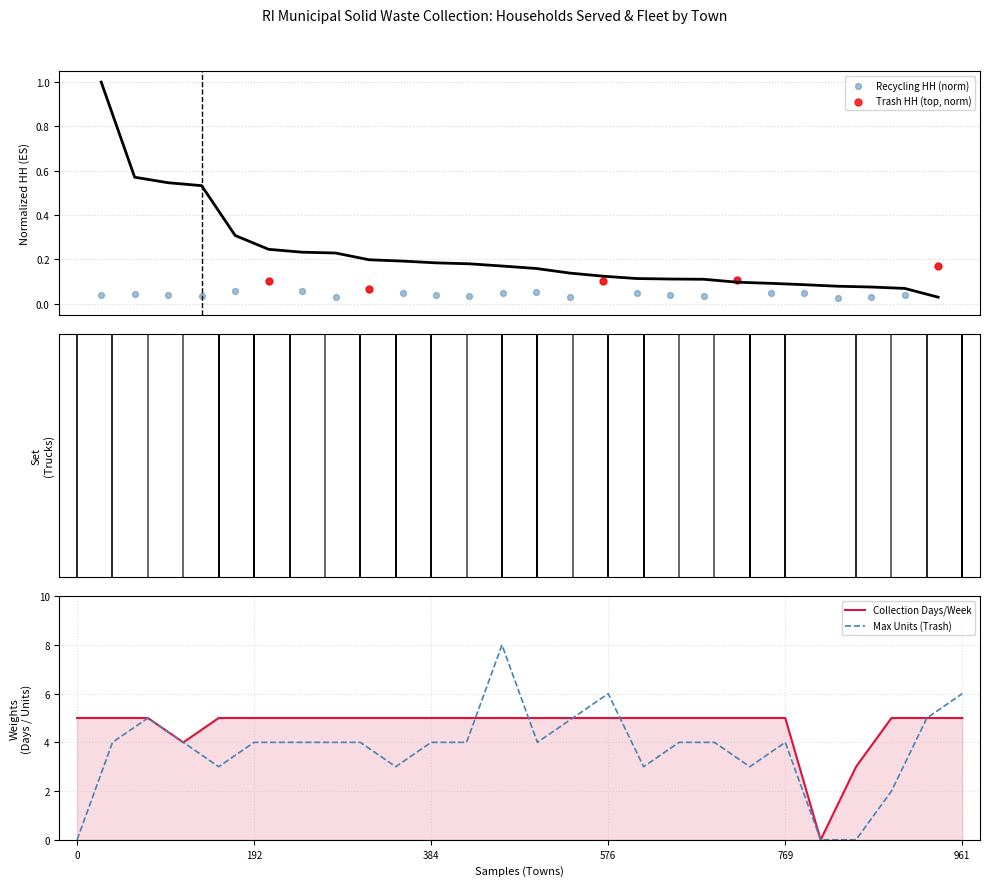

What value does the Max Units (Trash) series have at 192?

4